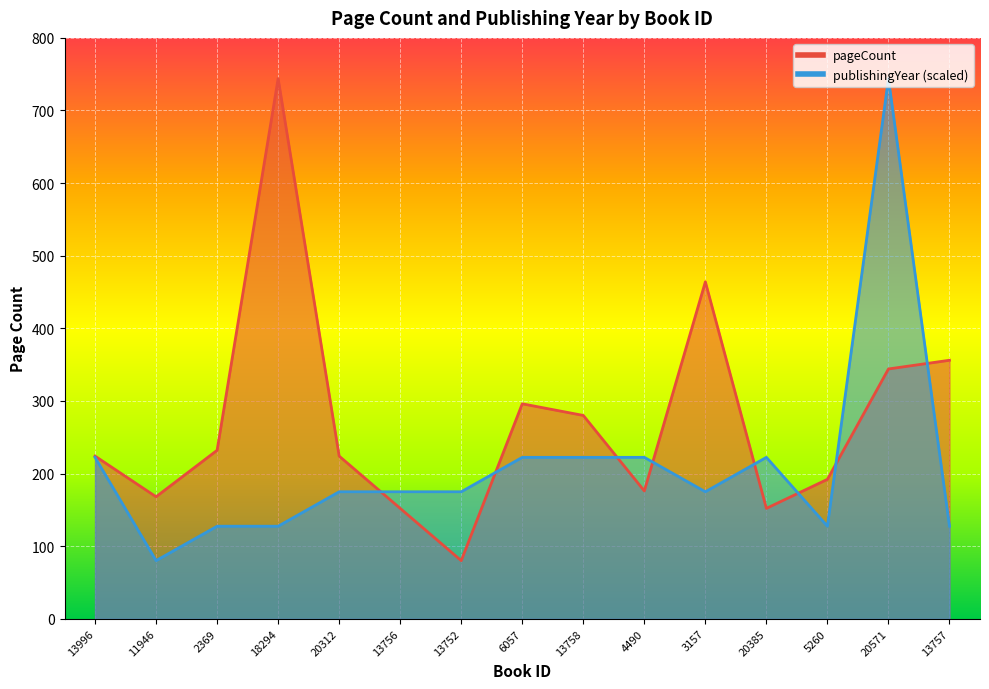

Which category has the highest value across all series?

18294